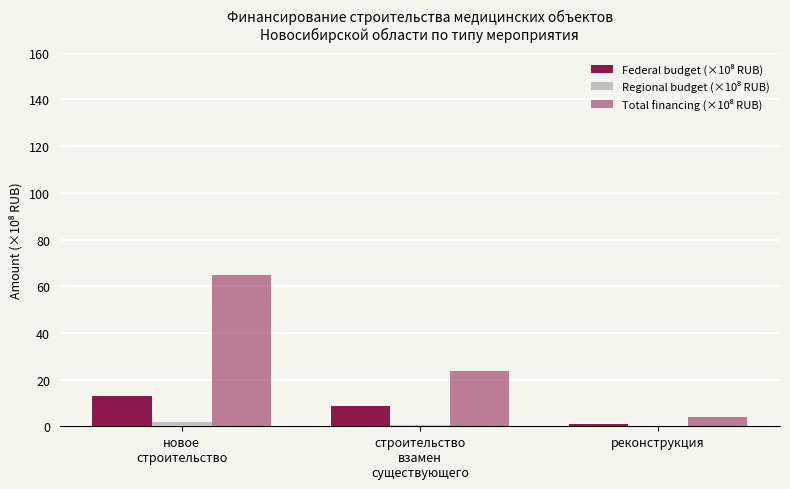

At which label is Federal budget (×10⁸ RUB) closest to 6?

строительство
взамен
существующего